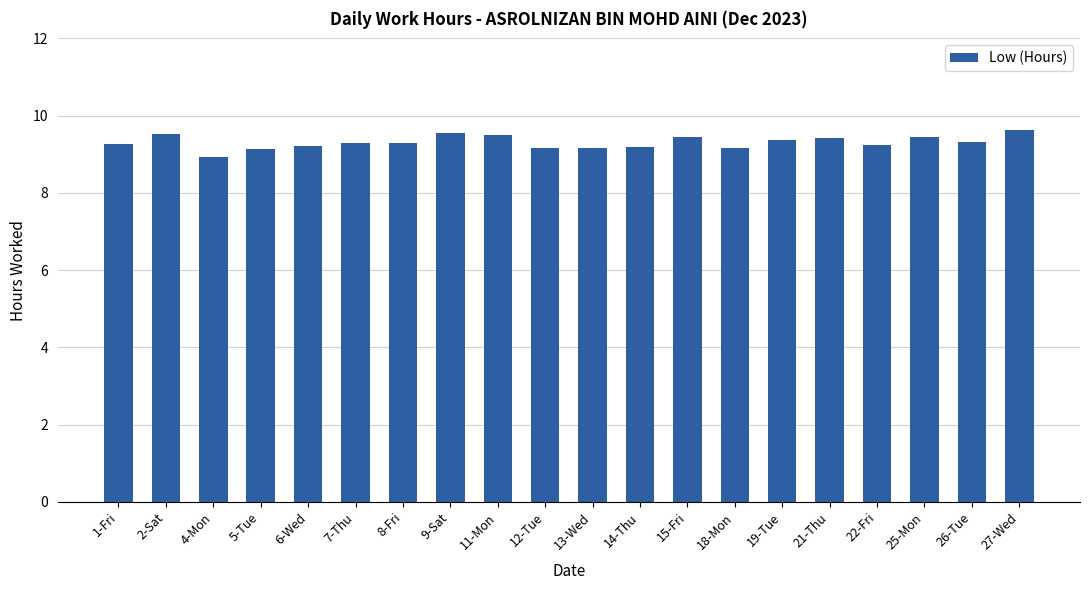

What is the difference between the second highest and second lowest values?

0.4